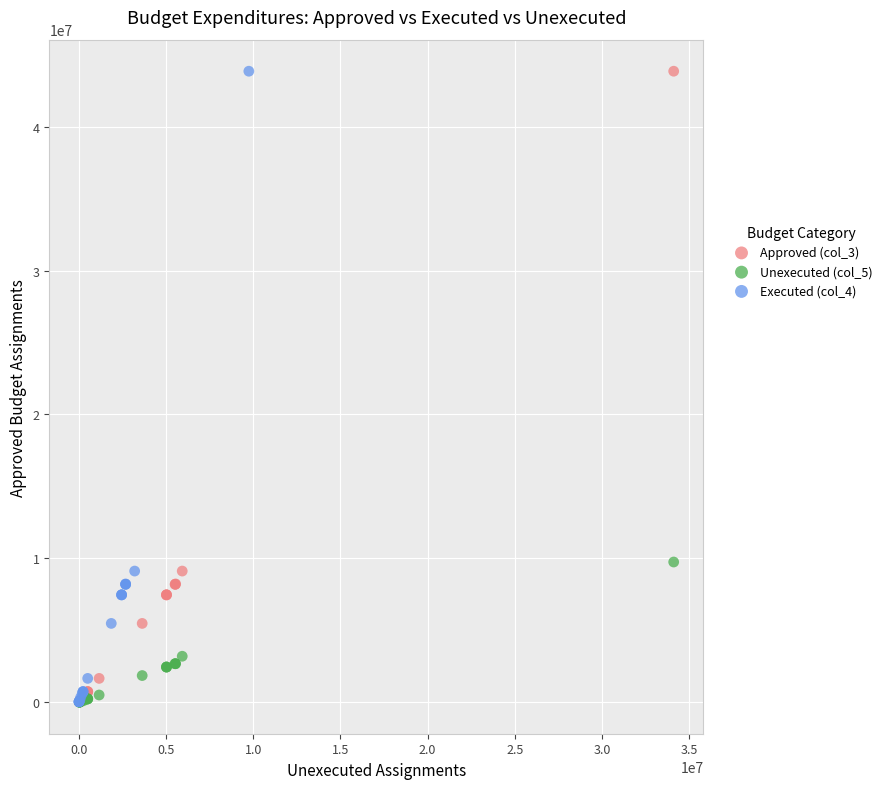

What are all the series names shown in the legend?

Approved (col_3), Unexecuted (col_5), Executed (col_4)